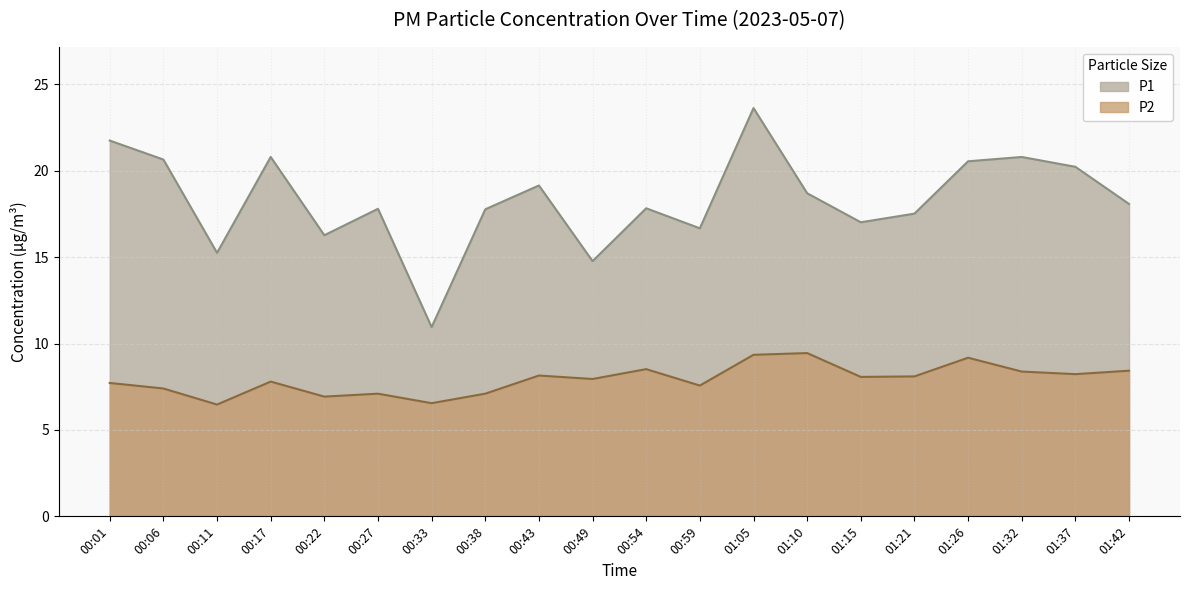

Which label corresponds to the smallest value in the chart?

00:11